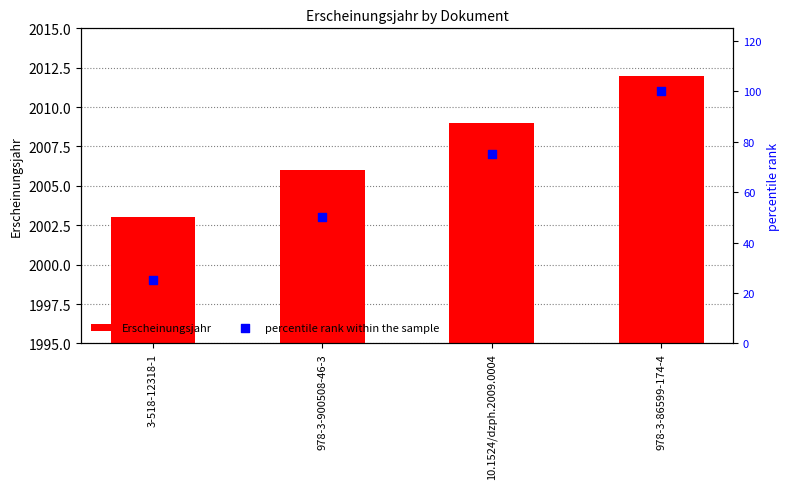

Is the value of percentile rank within the sample at 978-3-900508-46-3 greater than the value of Erscheinungsjahr at 3-518-12318-1?

No